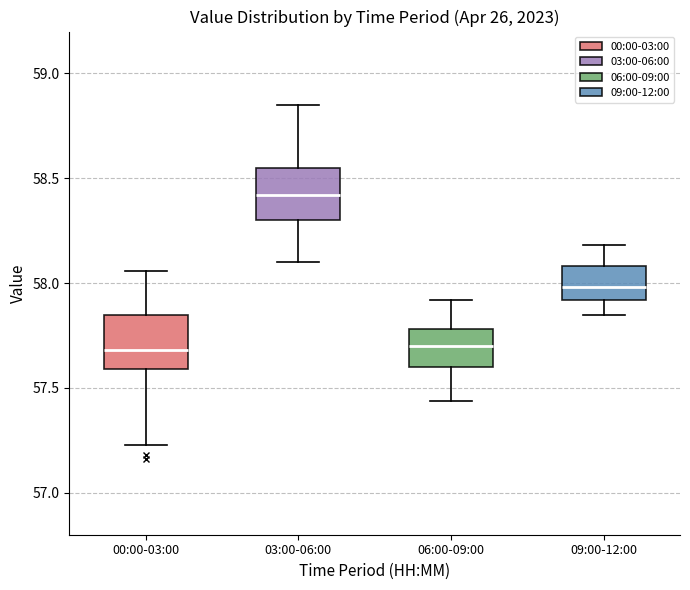

Where does the lower whisker of the box for 06:00-09:00 end on the y-axis? The values are not printed on the chart, so give them approximately, as read against the axis.

57.45